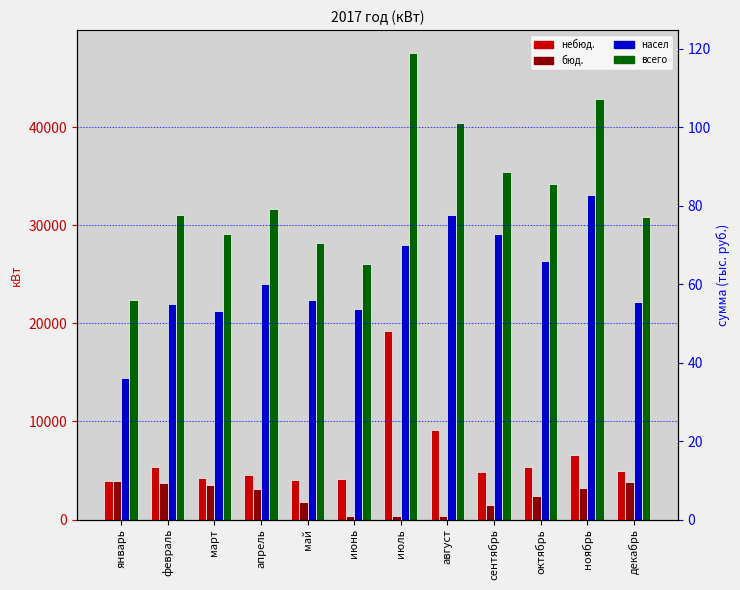

How many values in the небюд. series exceed 4902?

5